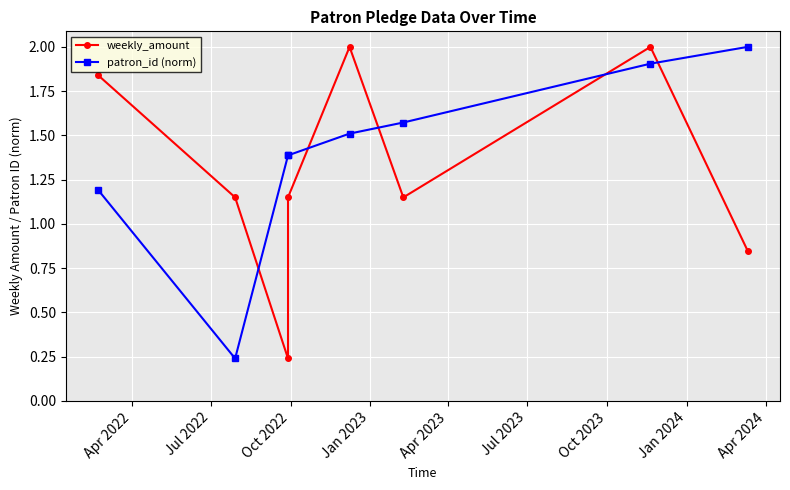

Rank the series by their average value, from lowest to highest.

weekly_amount, patron_id (norm)